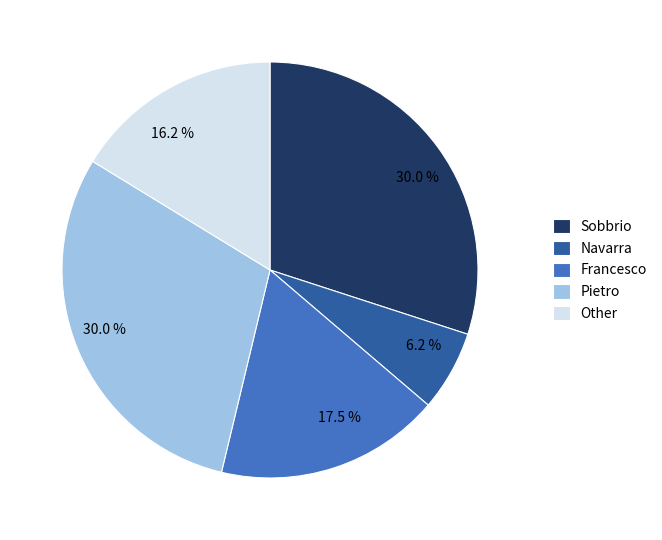

Which category has the smallest portion of the pie?

Navarra